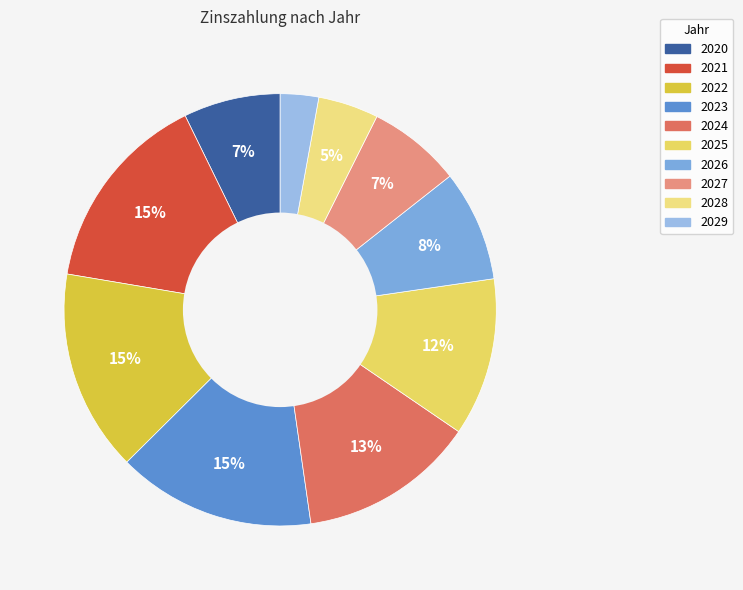

To the nearest percent, what portion does 2026 represent?

8%